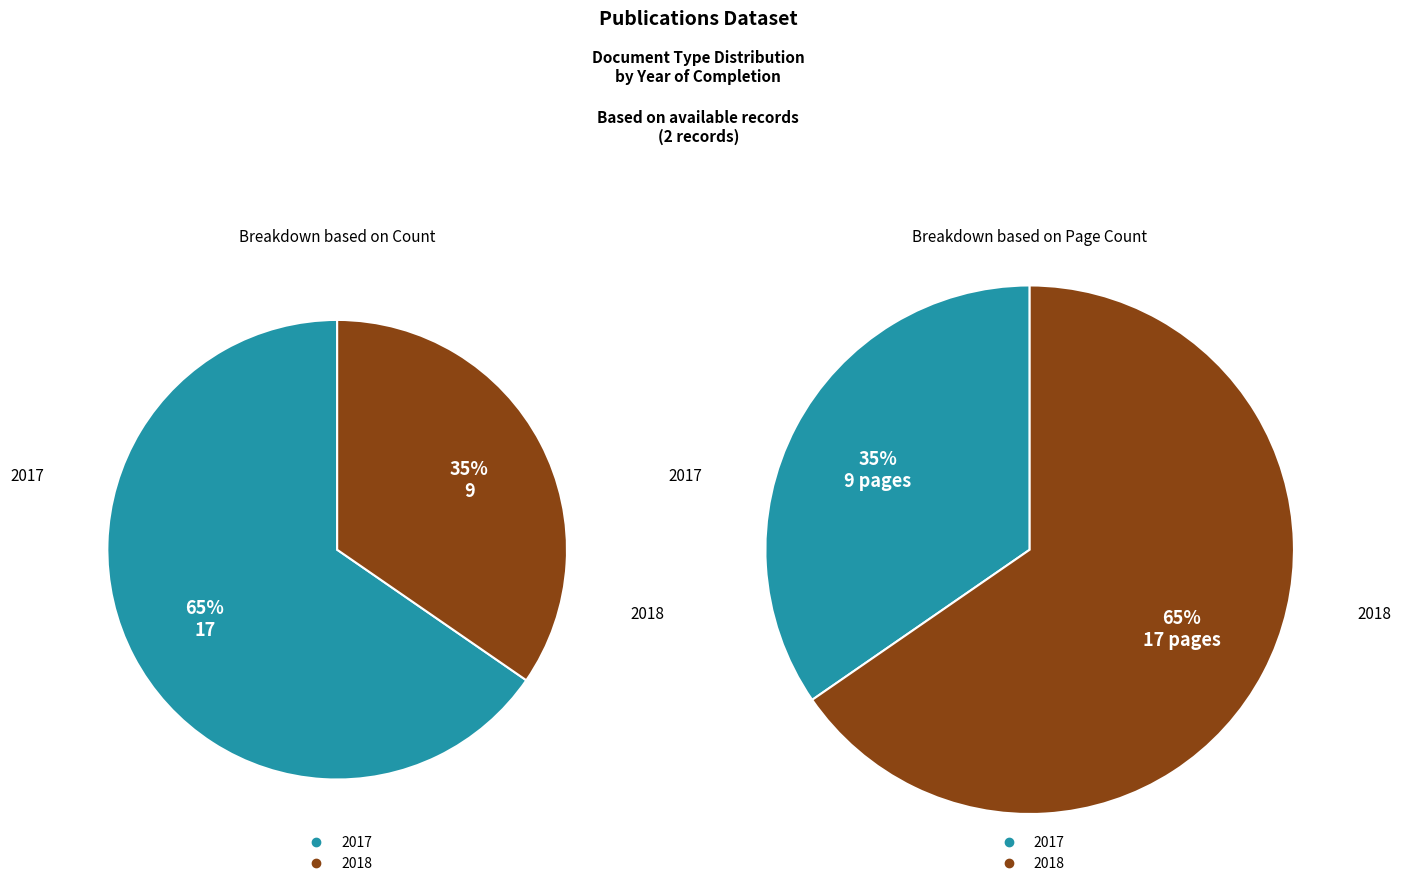

Between 2017 and 2018, which is larger?

2017